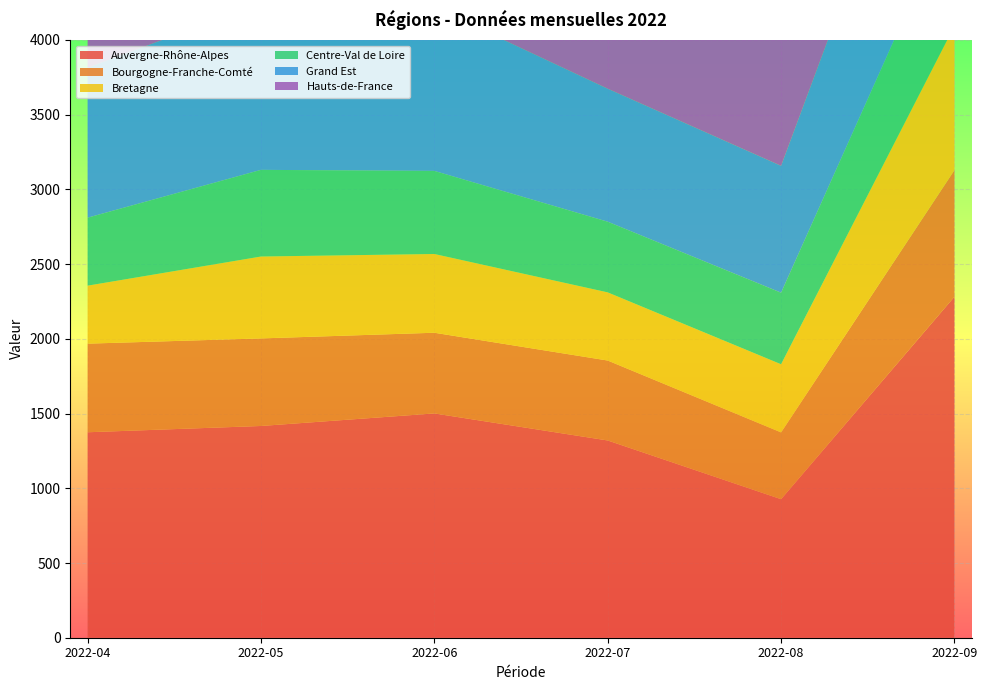

Reading left to right, transcribe all the data shown in this chart.

Auvergne-Rhône-Alpes: 1375	1417	1501	1320	927	2282
Bourgogne-Franche-Comté: 593	586	540	535	447	847
Bretagne: 388	548	527	456	456	966
Centre-Val de Loire: 455	580	556	473	479	807
Grand Est: 1004	1114	1094	890	849	1374
Hauts-de-France: 1737	2139	2379	2240	1994	3416